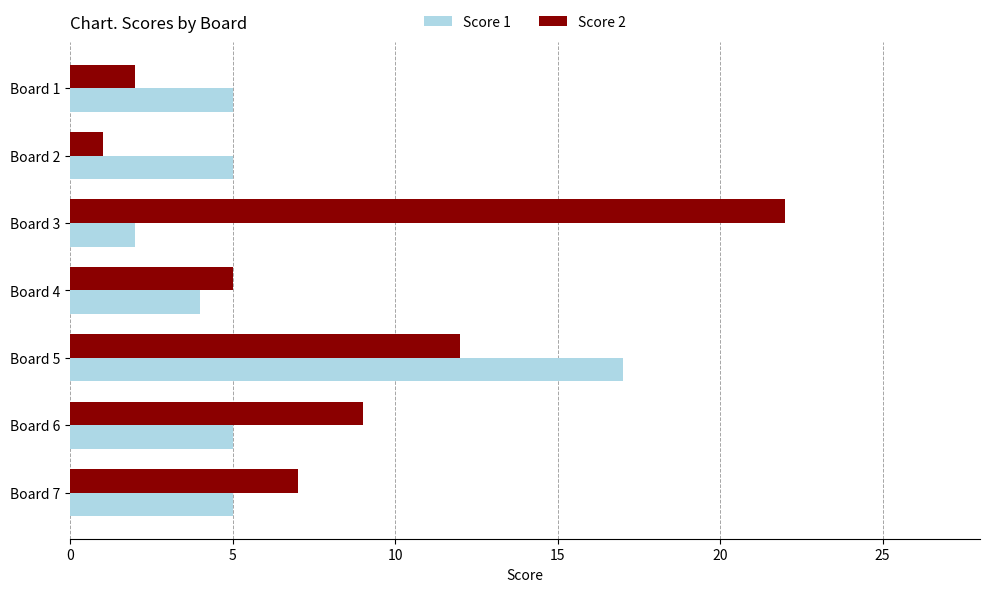

Is the value of Score 2 at Board 3 greater than the value of Score 1 at Board 5?

Yes